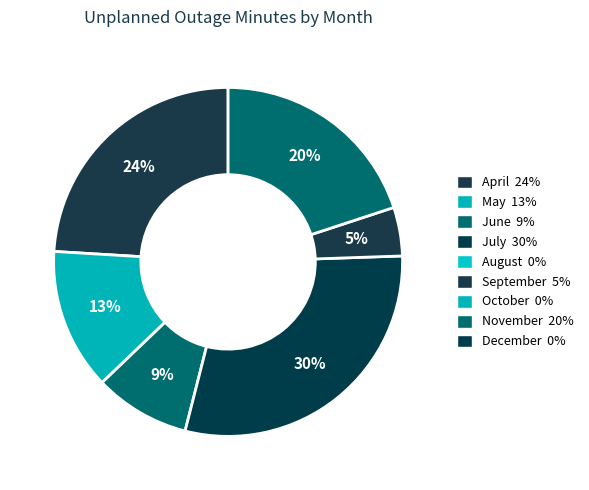

What is the smallest slice in the pie chart?

August